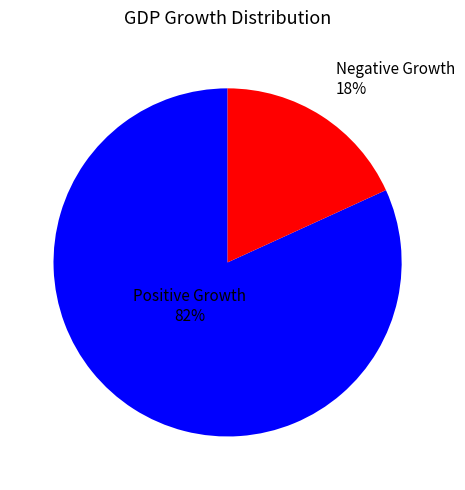

To the nearest percent, what is the difference between the largest and smallest slice percentages?

64%